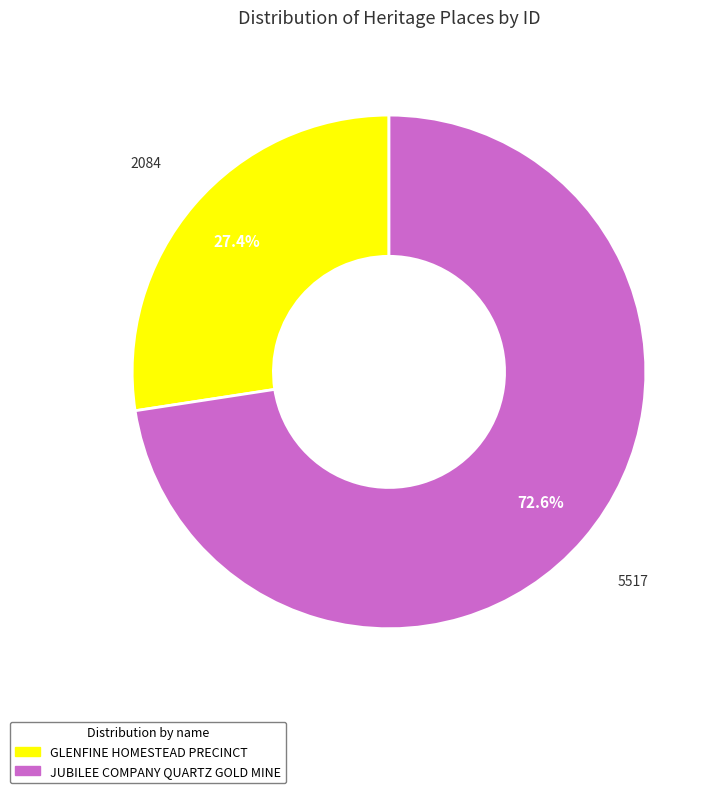

Count the number of slices in the pie.

2